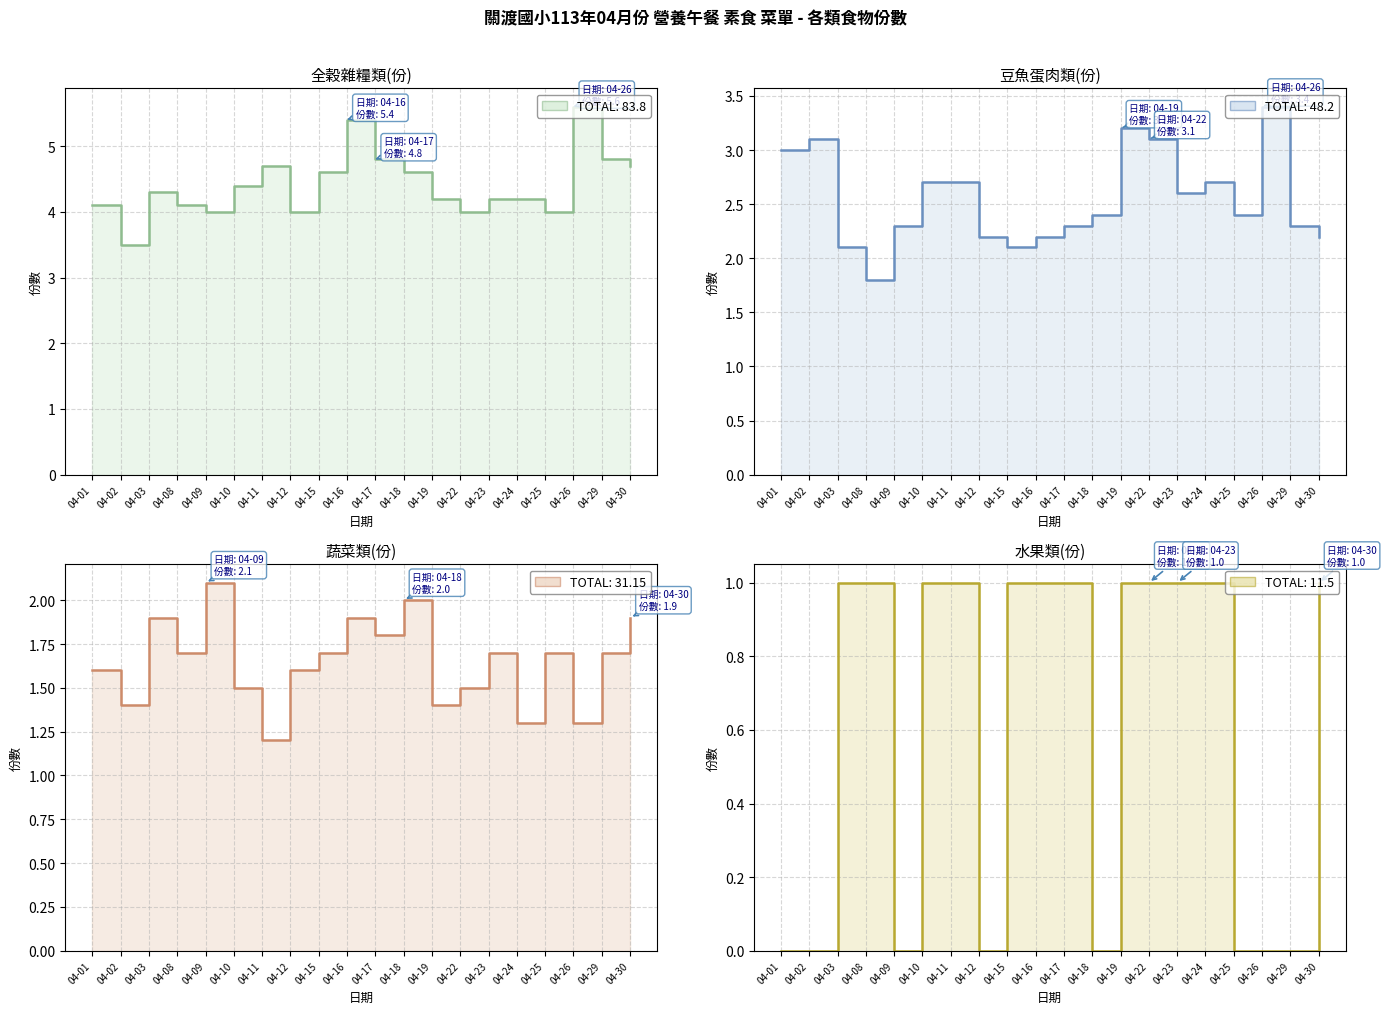

Count the number of categories in the chart.

20